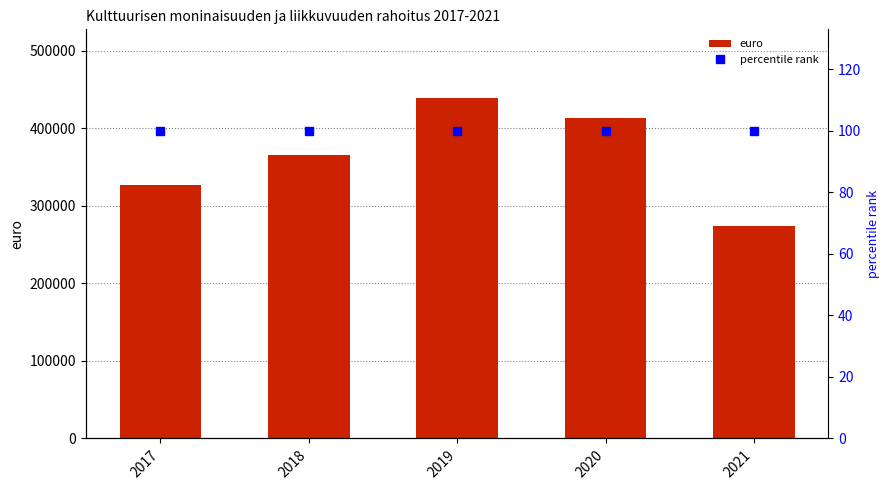

List the series in order of their peak value, lowest first.

percentile rank, euro